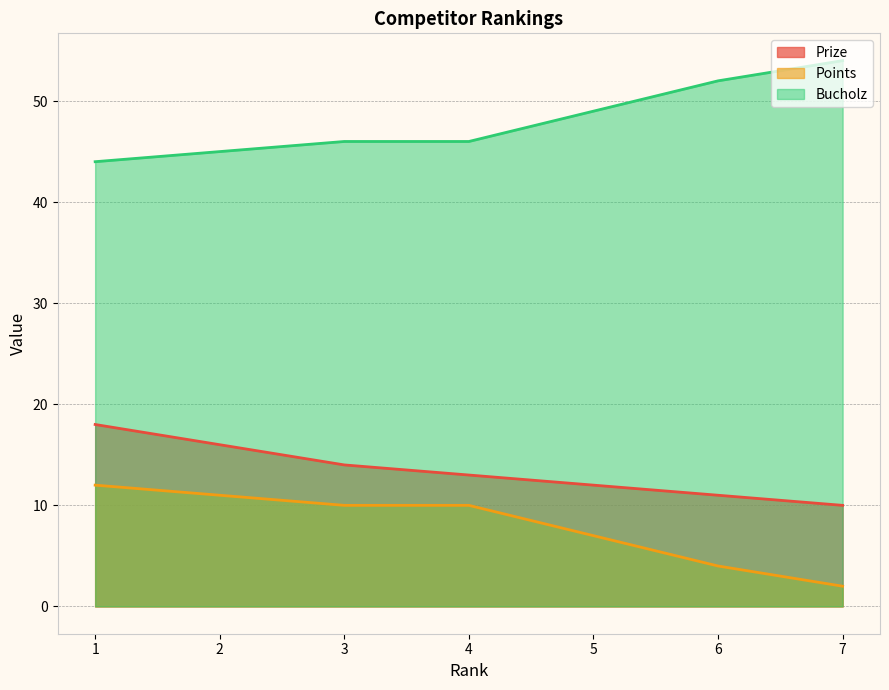

What are all the series names shown in the legend?

Prize, Points, Bucholz